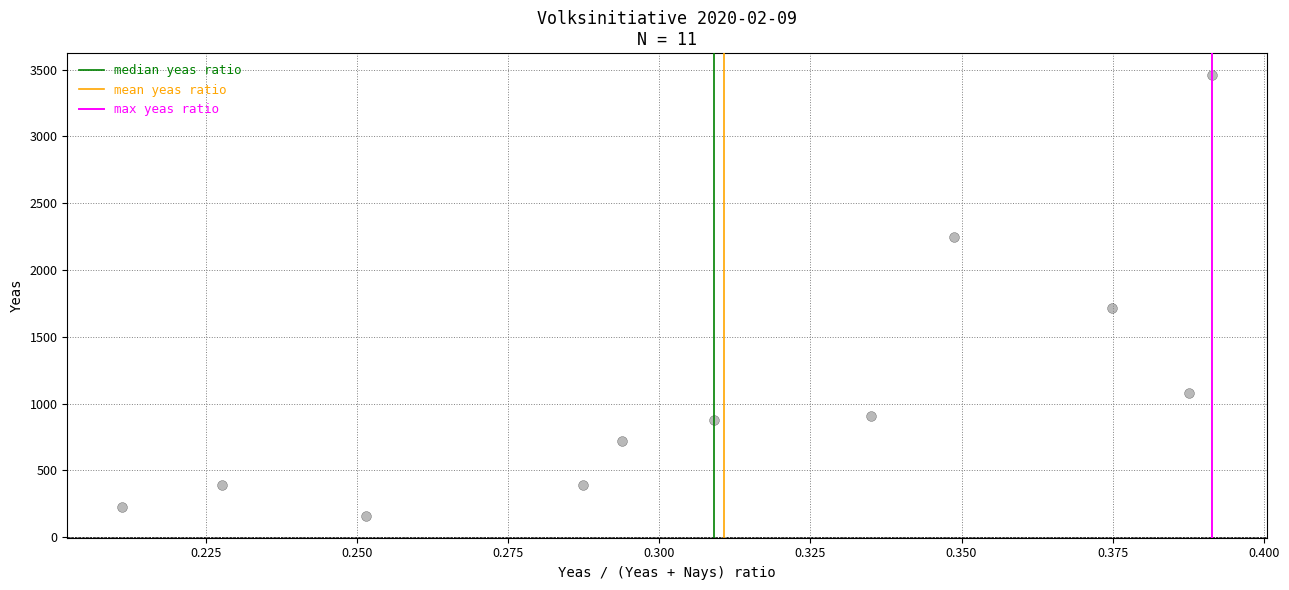

What is the range of Y values (max minus min)?

3297